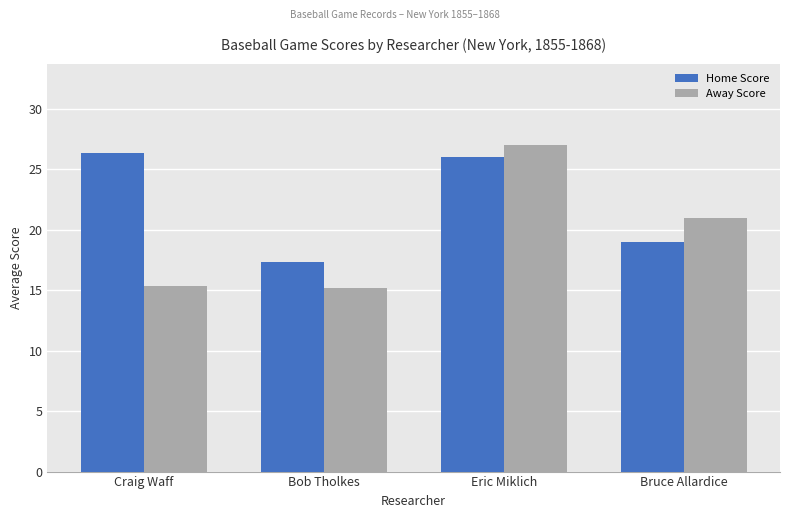

What is the average value of the Home Score series?

22.2